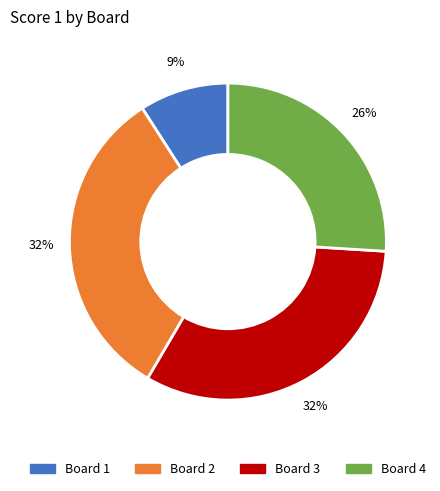

What percentage is the Board 1 slice, to the nearest percent?

9%